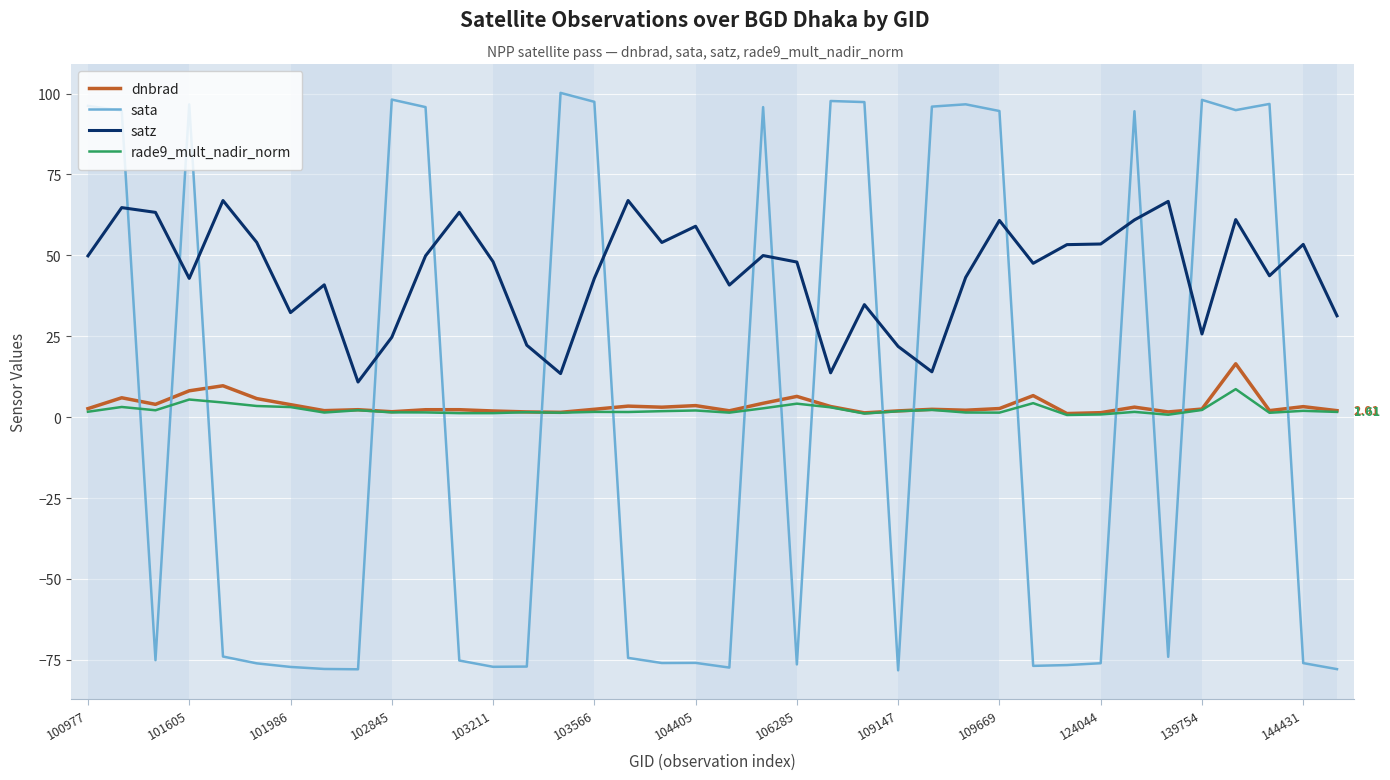

What is the difference between the maximum and minimum values in the dnbrad series?

15.4